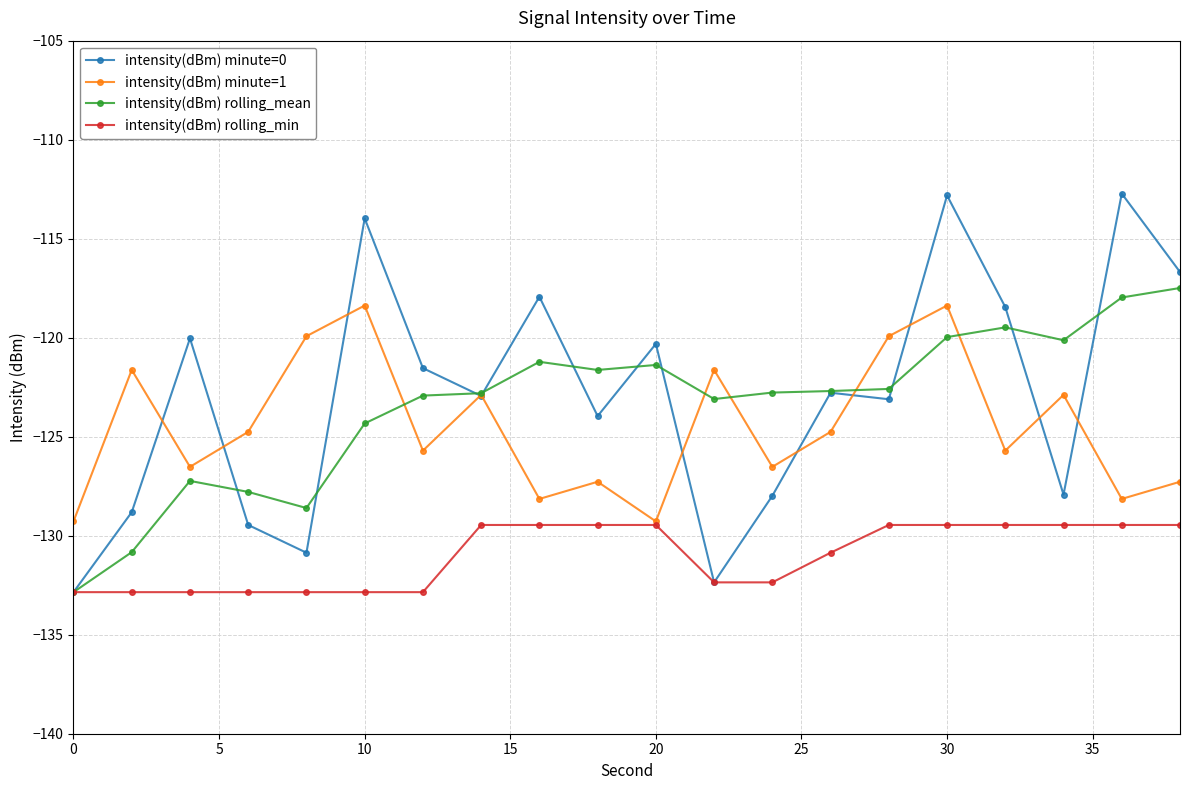

Which series has the largest range (max minus min)?

intensity(dBm) minute=0